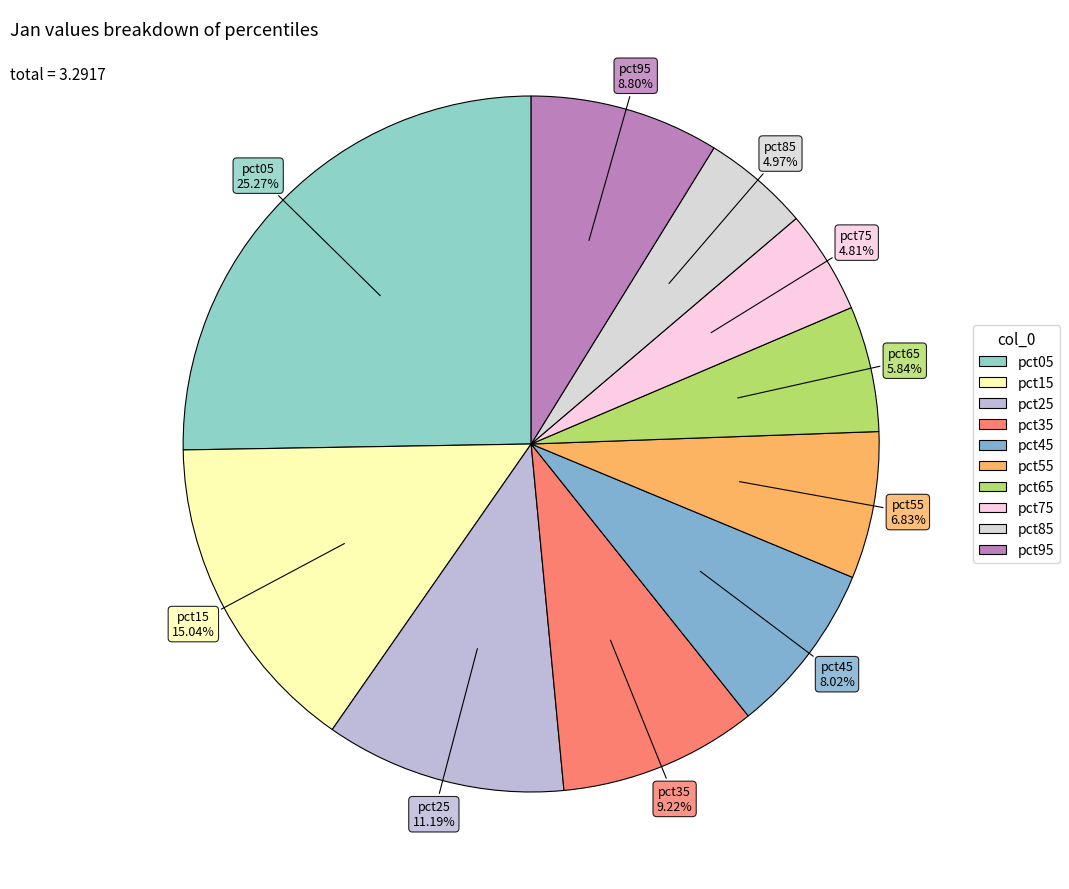

Between pct95 and pct25, which is larger?

pct25